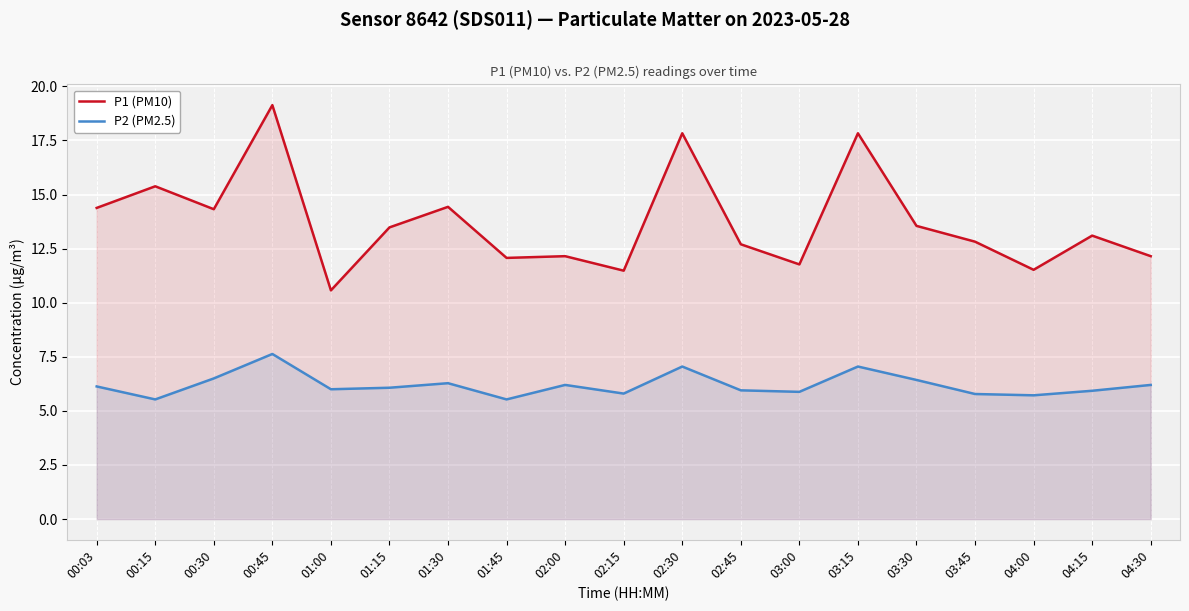

How many lines are shown in the chart?

2